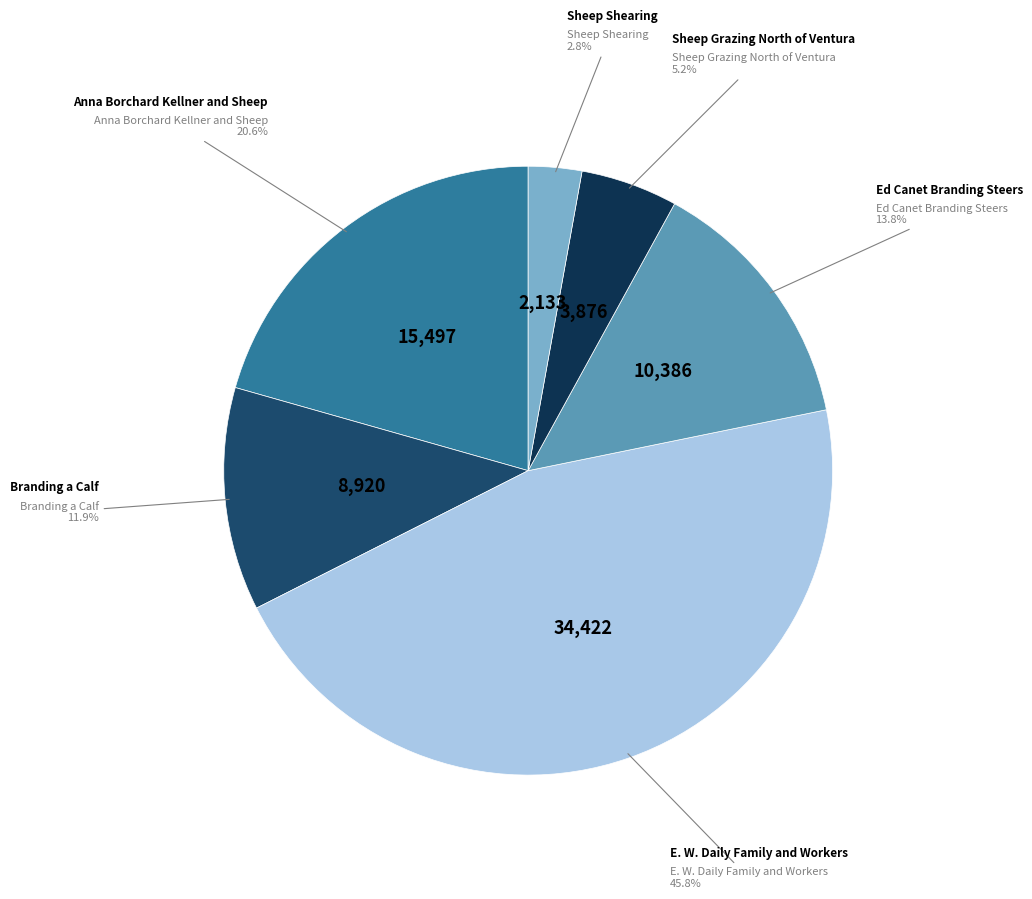

The Sheep Grazing North of Ventura slice represents 5% of the pie. True or false?

True